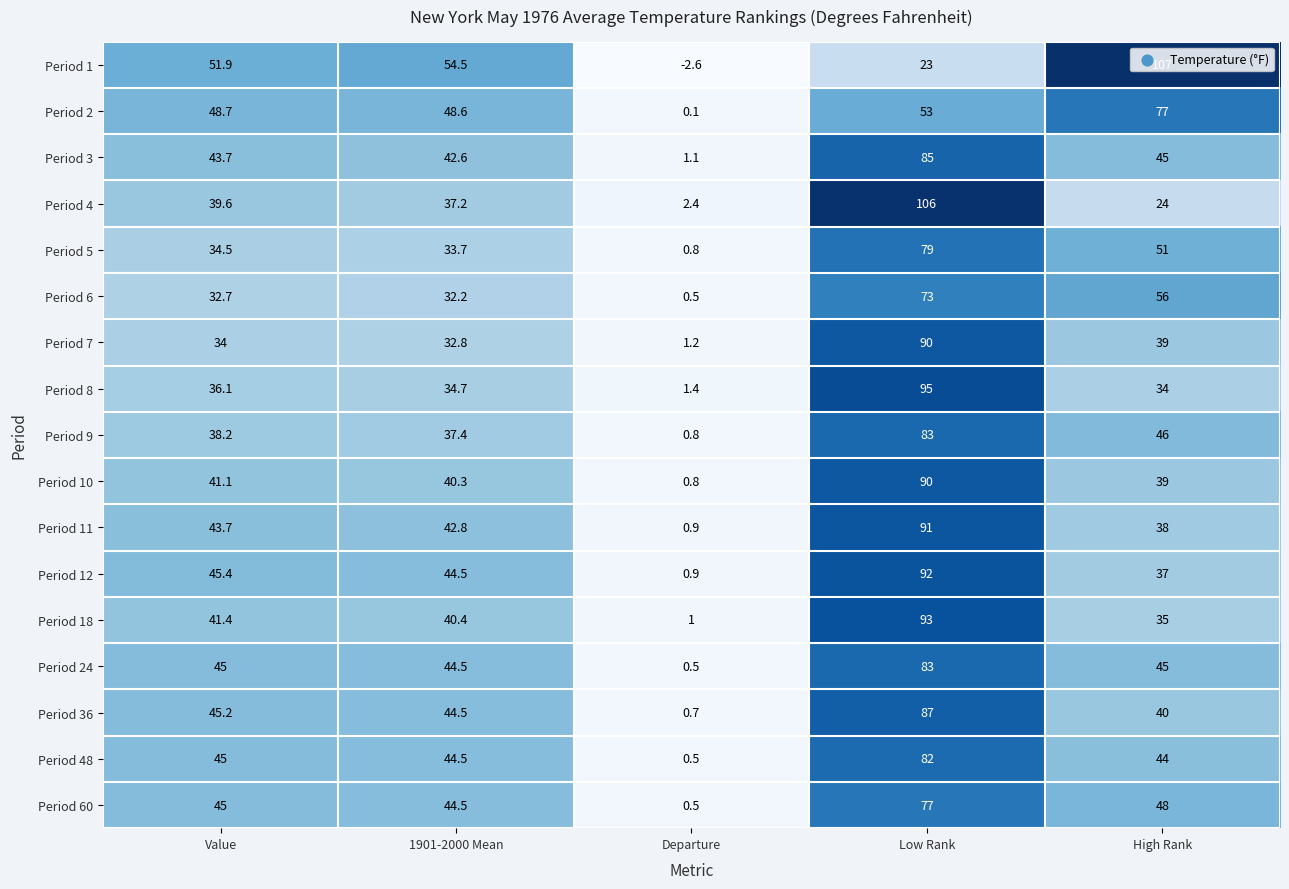

Which label corresponds to the smallest value in the chart?

Departure